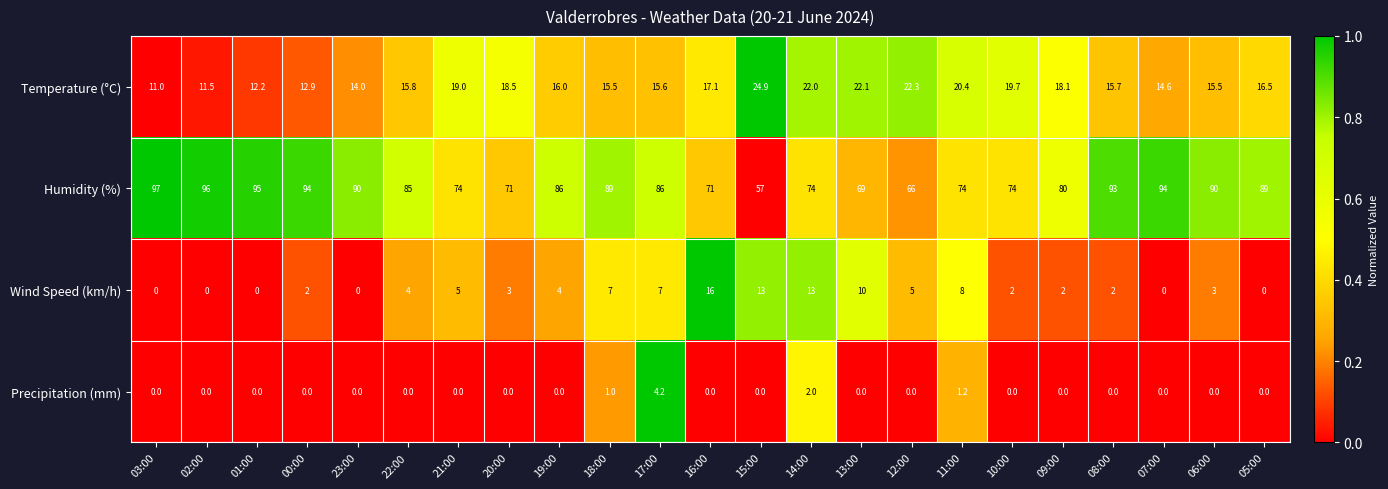

How many values in the Humidity (%) series are below 86?

11